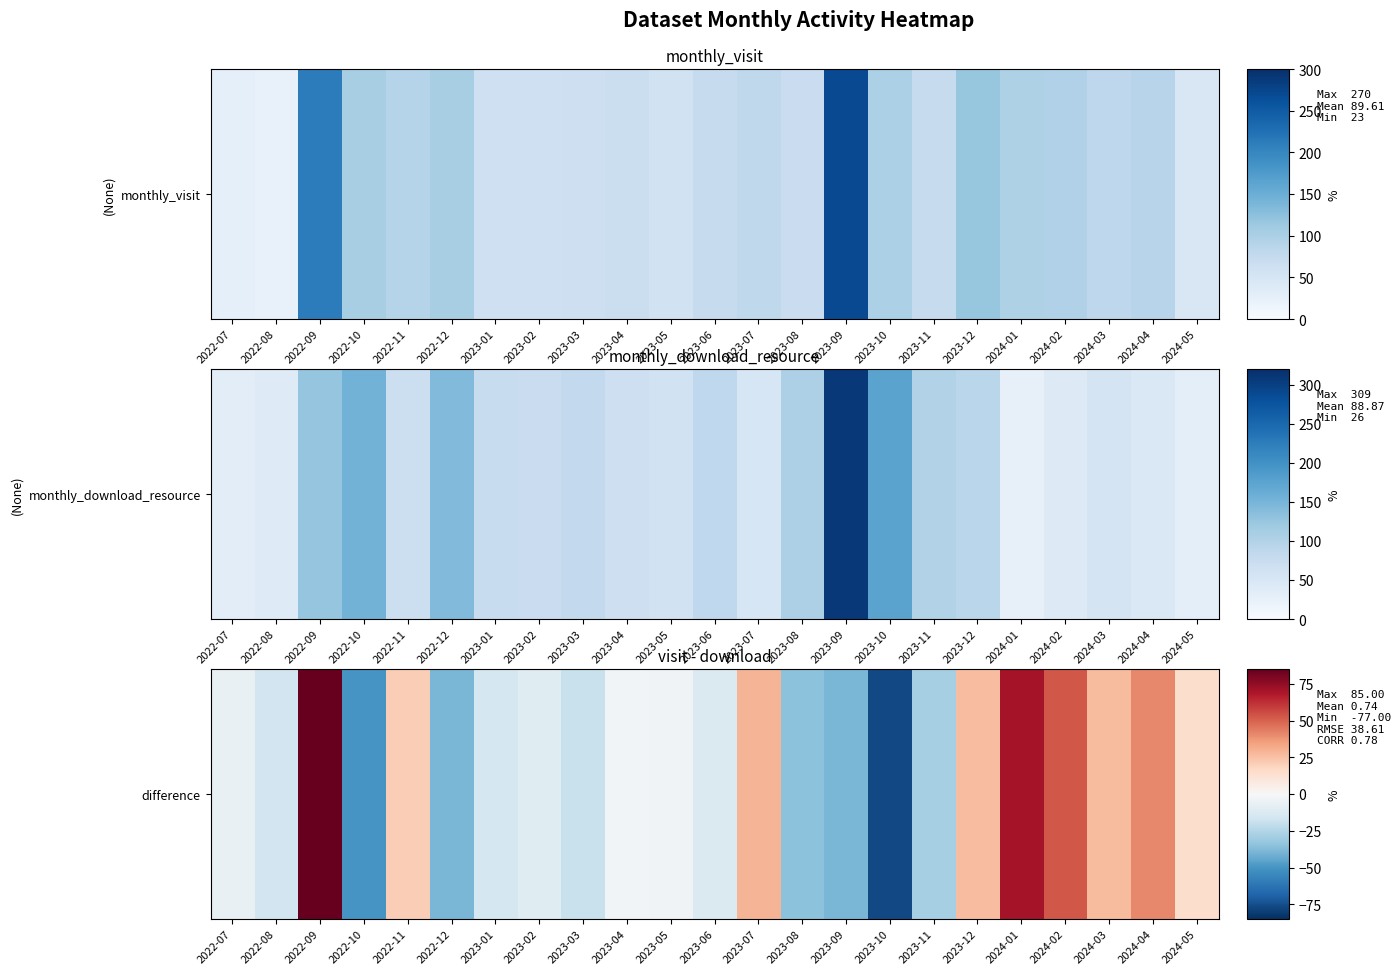

Reading left to right, what are all the values shown in this chart?

-6	-16	85	-50	21	-39	-15	-10	-19	-2	-3	-12	29	-35	-39	-77	-28	26	71	53	27	41	15